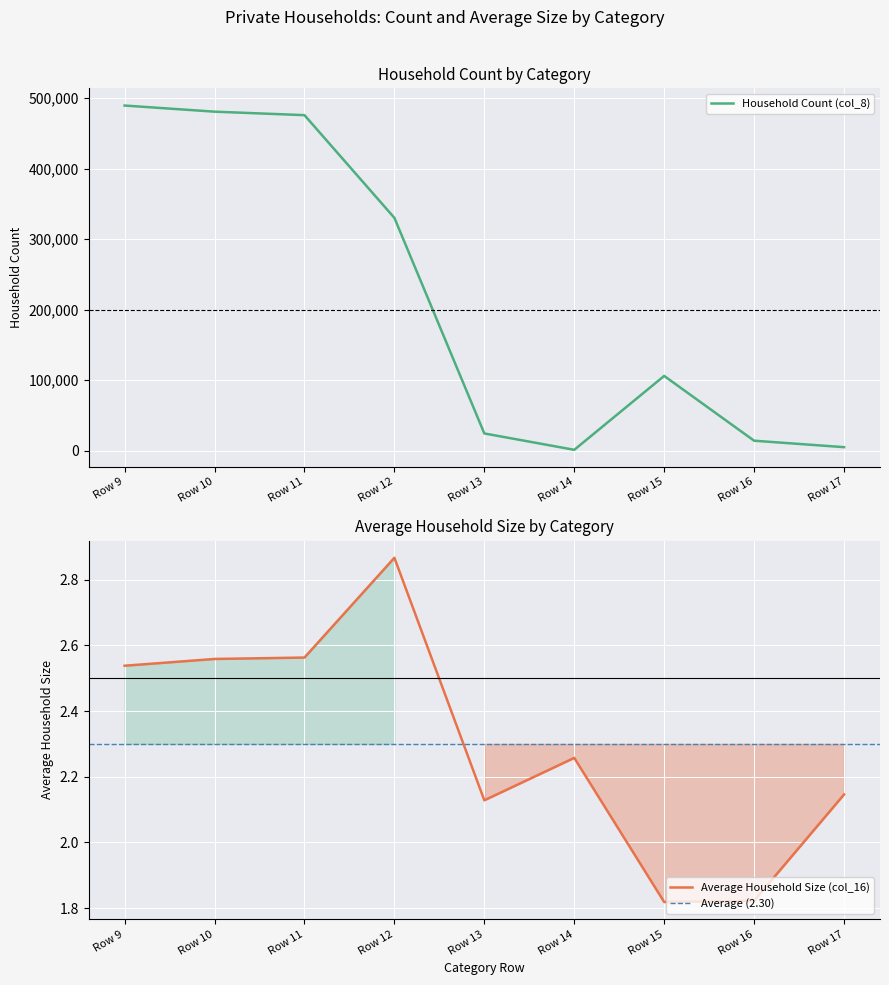

Reading left to right, what are all the values shown in this chart?

Household Count (col_8): Row 9=489383.0	Row 10=480702.0	Row 11=475749.0	Row 12=330101.0	Row 13=24398.0	Row 14=1189.0	Row 15=105968.0	Row 16=14093.0	Row 17=4953.0
Average Household Size (col_16): Row 9=2.5	Row 10=2.6	Row 11=2.6	Row 12=2.9	Row 13=2.1	Row 14=2.3	Row 15=1.8	Row 16=1.8	Row 17=2.1